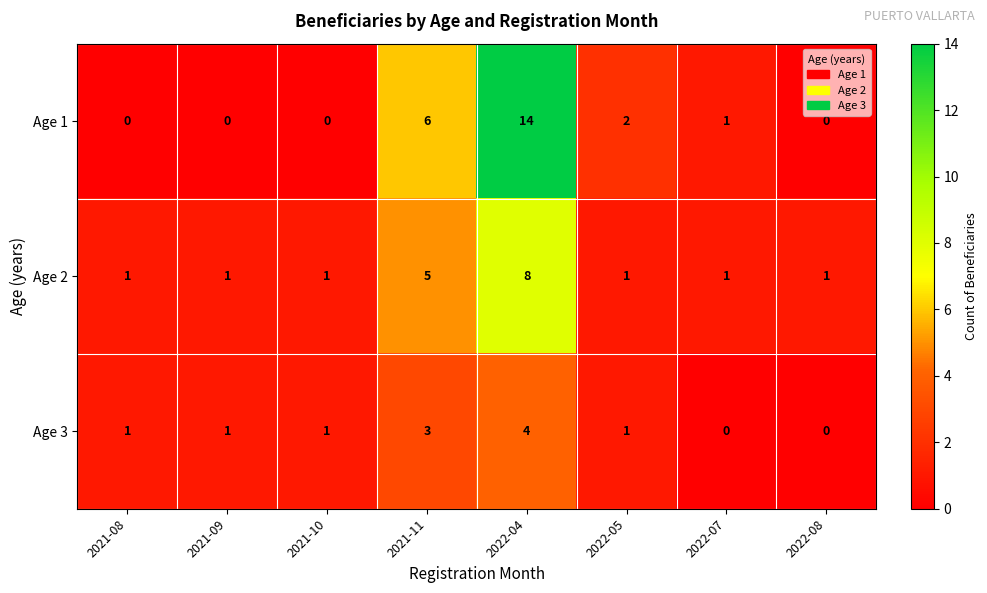

Which series has the largest range (max minus min)?

Age 1